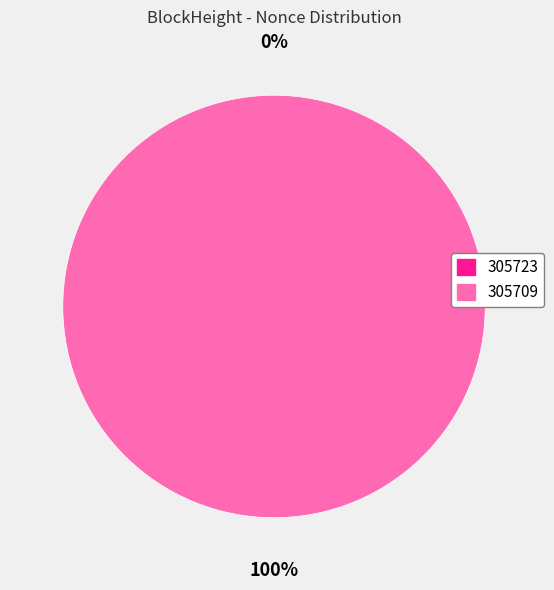

To the nearest percent, what is the difference between the 305723 and 305709 slice percentages?

100%